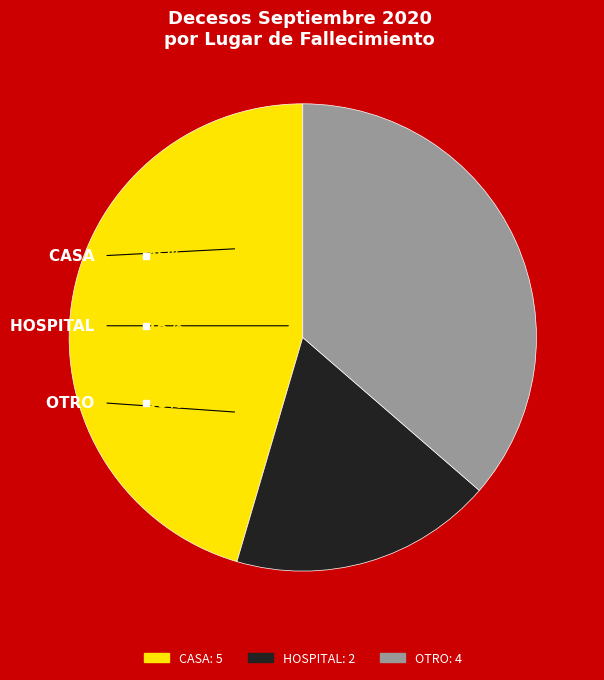

Does CASA account for over 50% of the chart?

No